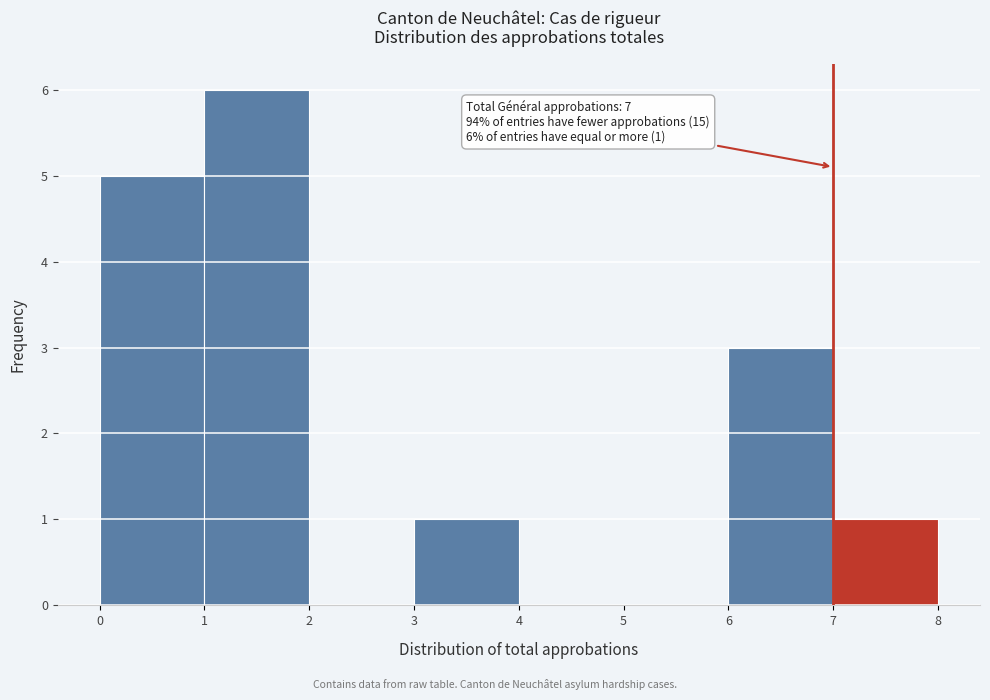

Over which range of the x-axis is the bar tallest?

1 to 2